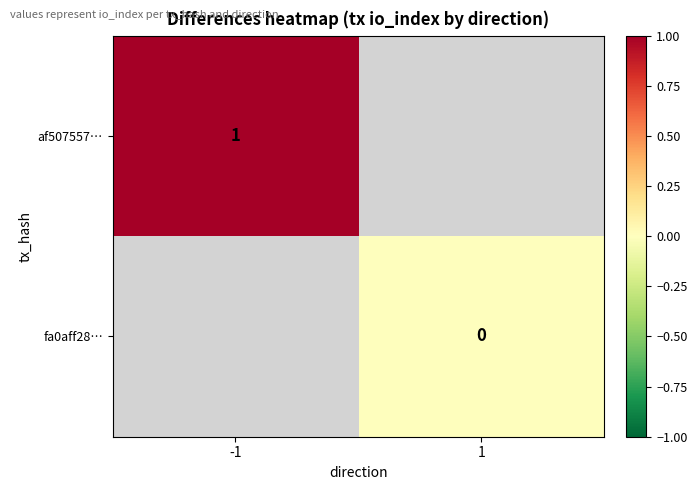

How many data points does each series have?

2